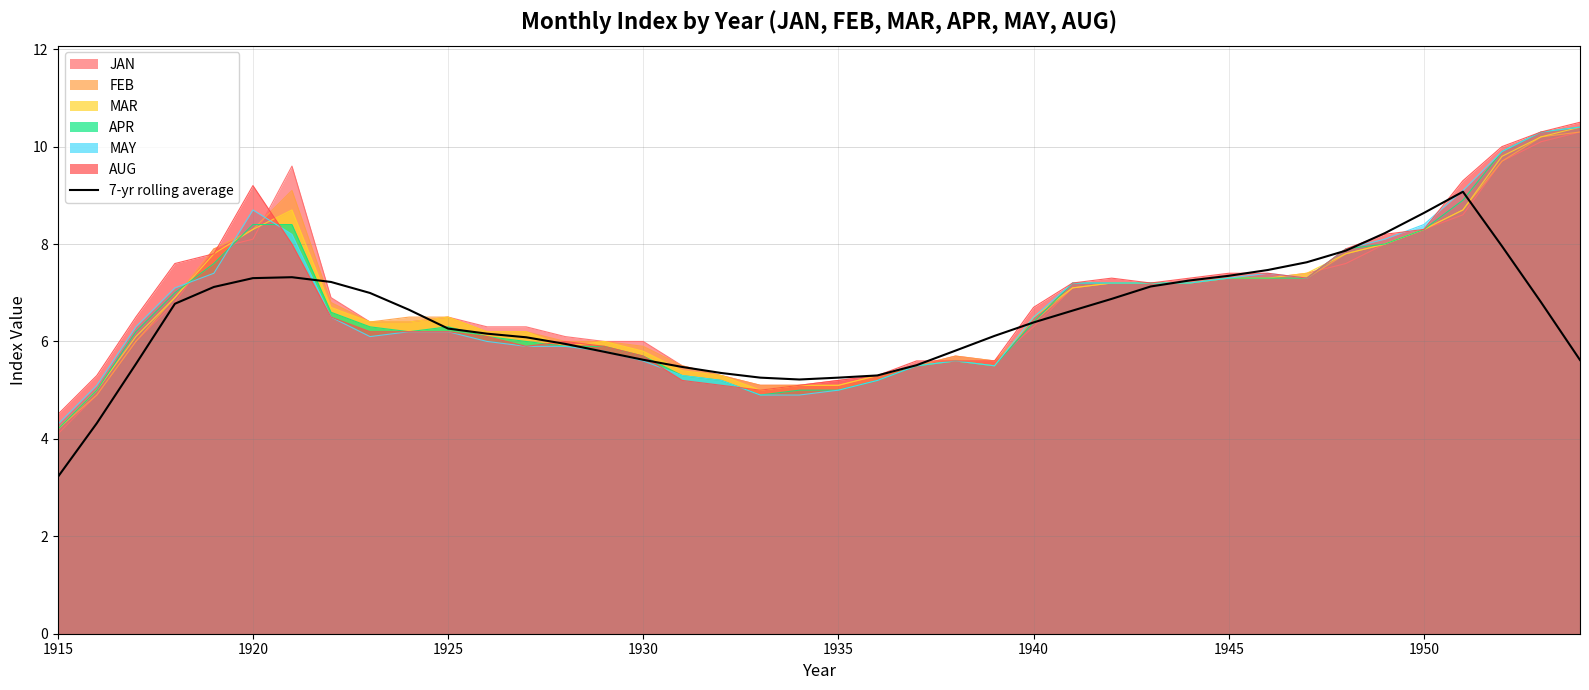

What is the difference between the second highest and second lowest values?

4.3